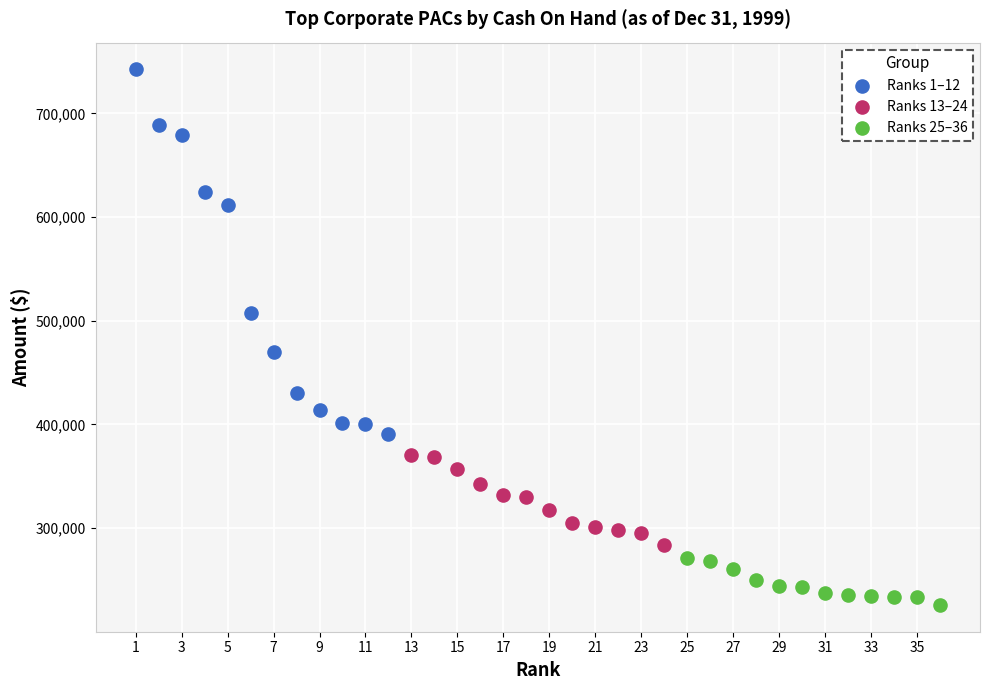

Which series has the widest spread of Y values?

Ranks 1–12